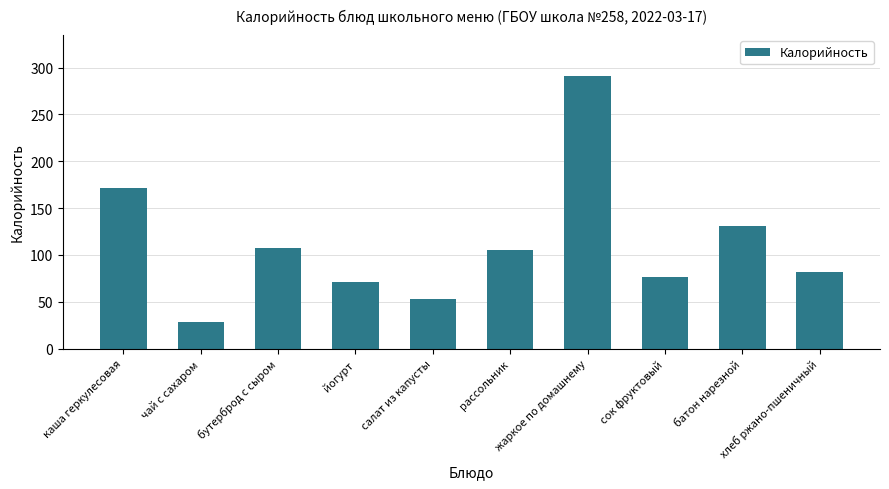

How many values are below 105?

5